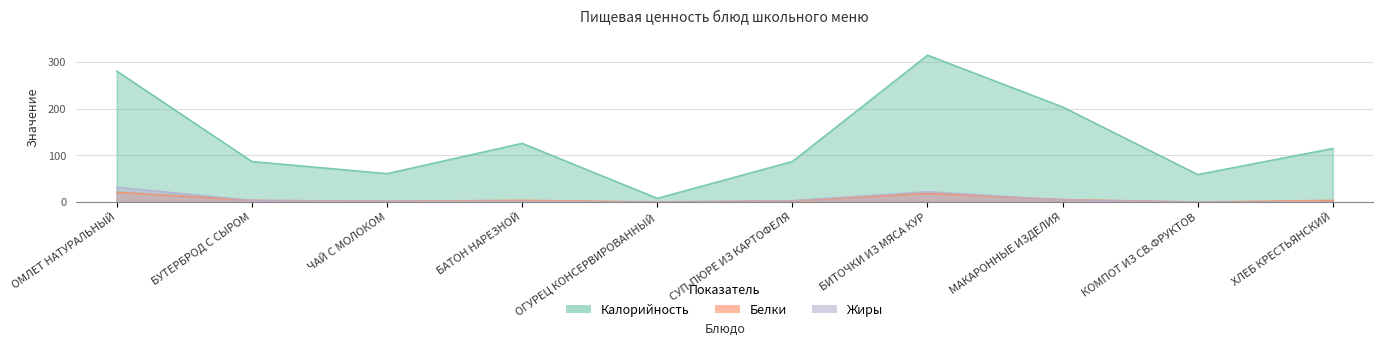

True or false: Жиры has more than 1 interior local peaks.

False